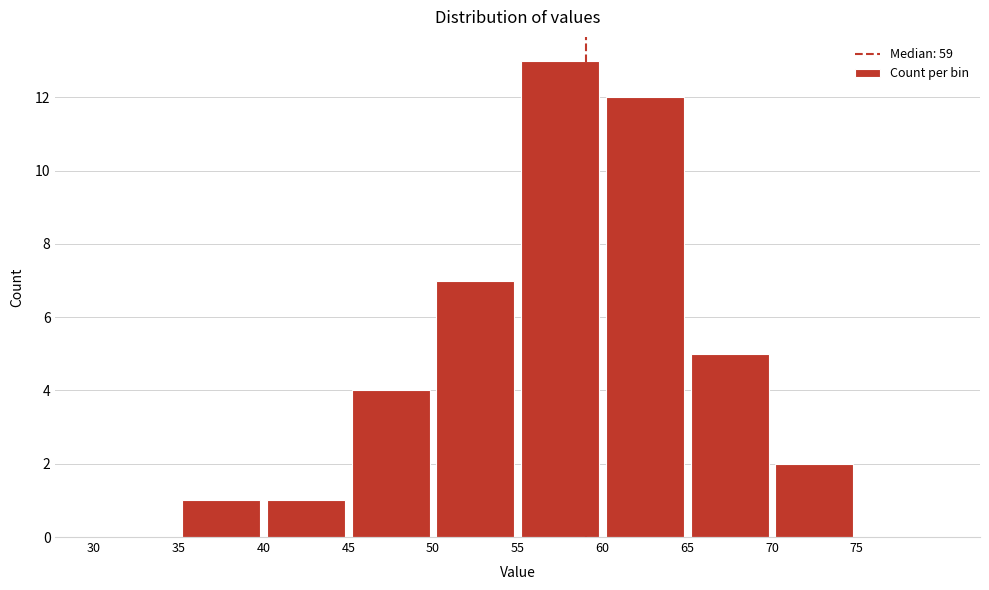

How tall is the bar that spans 50 to 55 on the x-axis? The values are not printed on the chart, so give them approximately, as read against the axis.

7